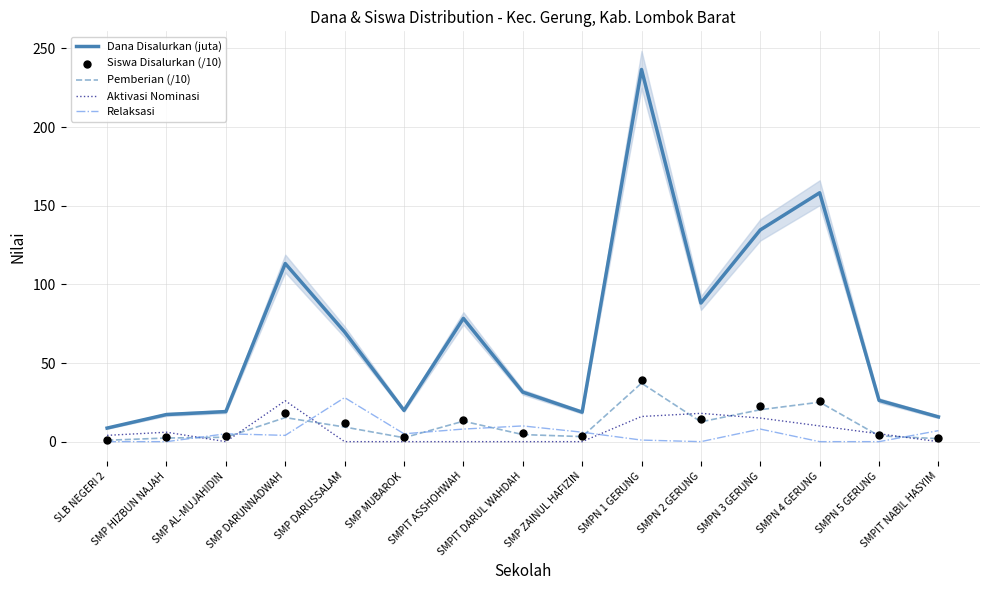

Which series reaches the maximum Y coordinate?

Dana Disalurkan (juta)